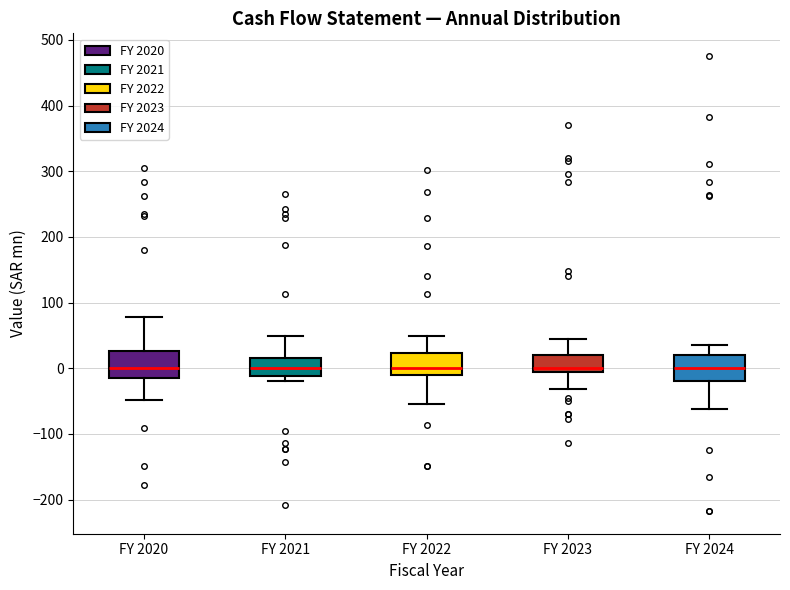

Where does the median line of the box for FY 2021 sit on the y-axis? The values are not printed on the chart, so give them approximately, as read against the axis.

0